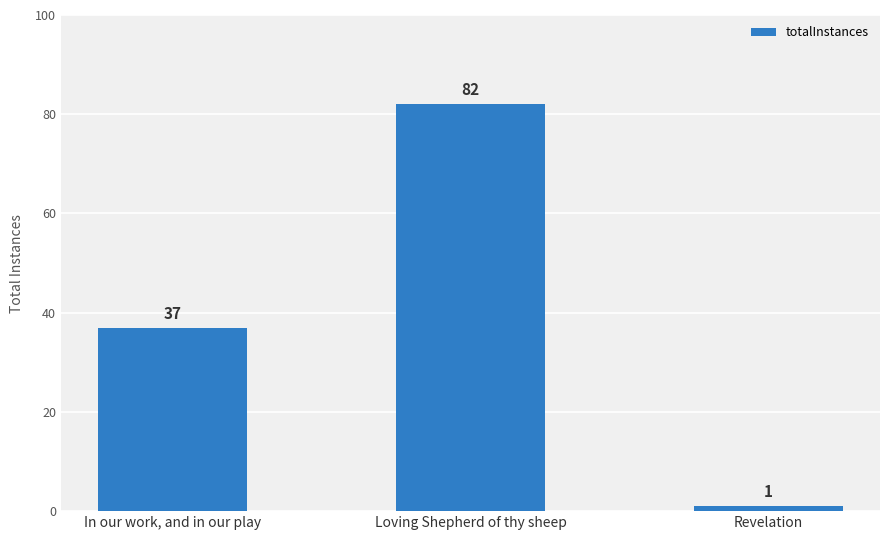

What position from the left is Loving Shepherd of thy sheep?

2